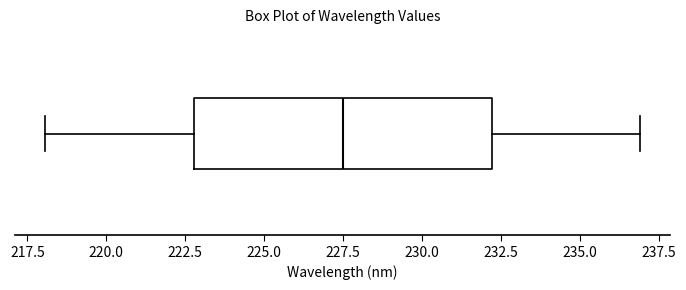

Transcribe this box plot: give where the median line is, the range the box spans, and where the two whiskers end, as read against the x-axis. The values are not printed on the chart, so give them approximately, as read against the axis.

median 227.5, box 223.0 to 232.0, whiskers 218.0 to 237.0